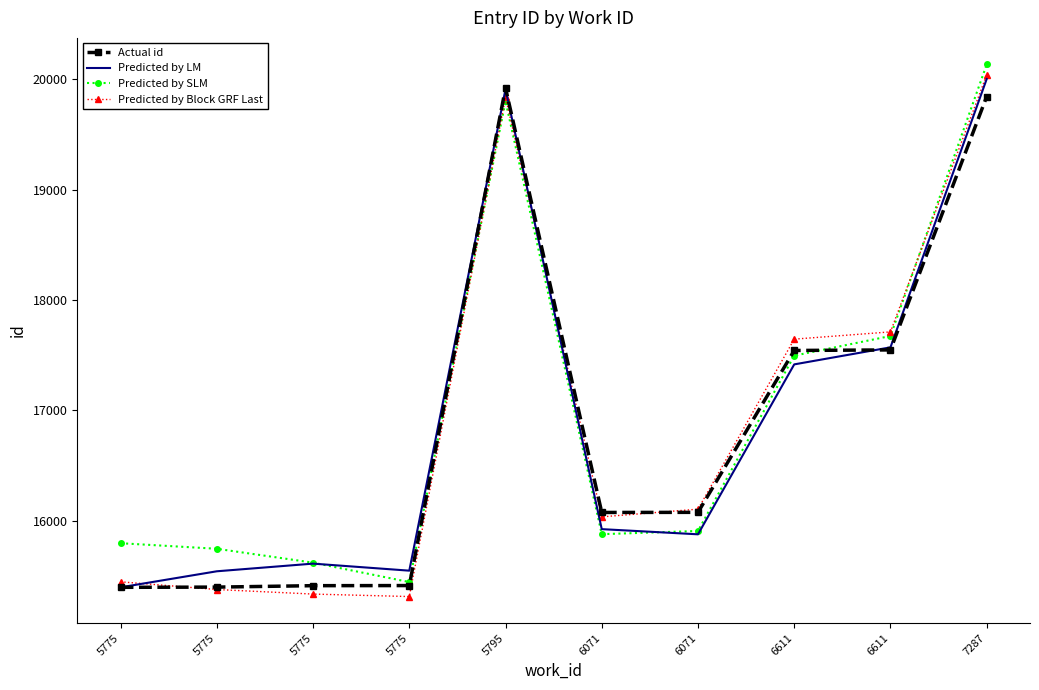

What are all the series names shown in the legend?

Actual id, Predicted by LM, Predicted by SLM, Predicted by Block GRF Last